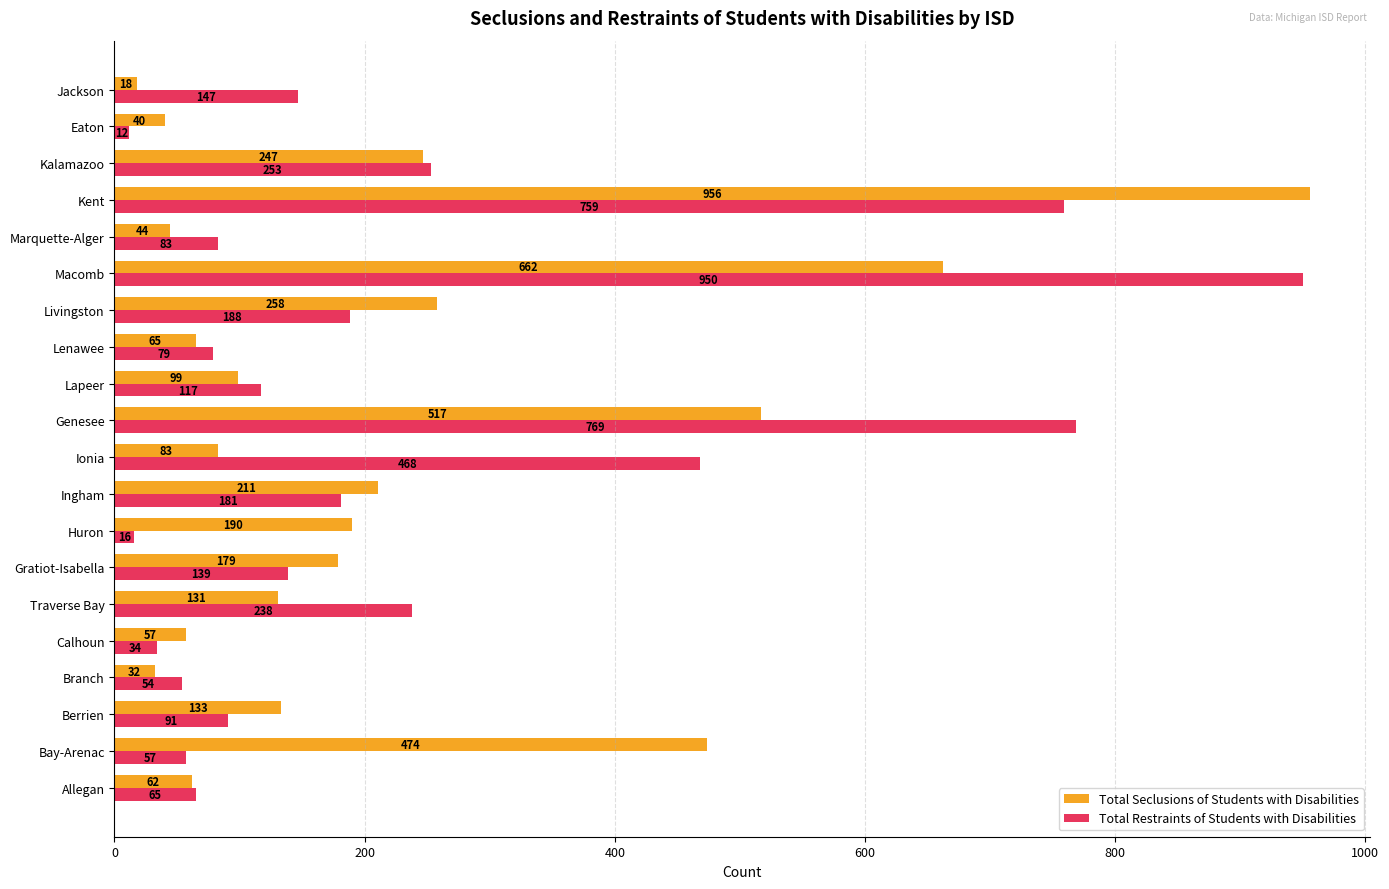

Is it true that Total Restraints of Students with Disabilities equals 247 at Gratiot-Isabella?

False